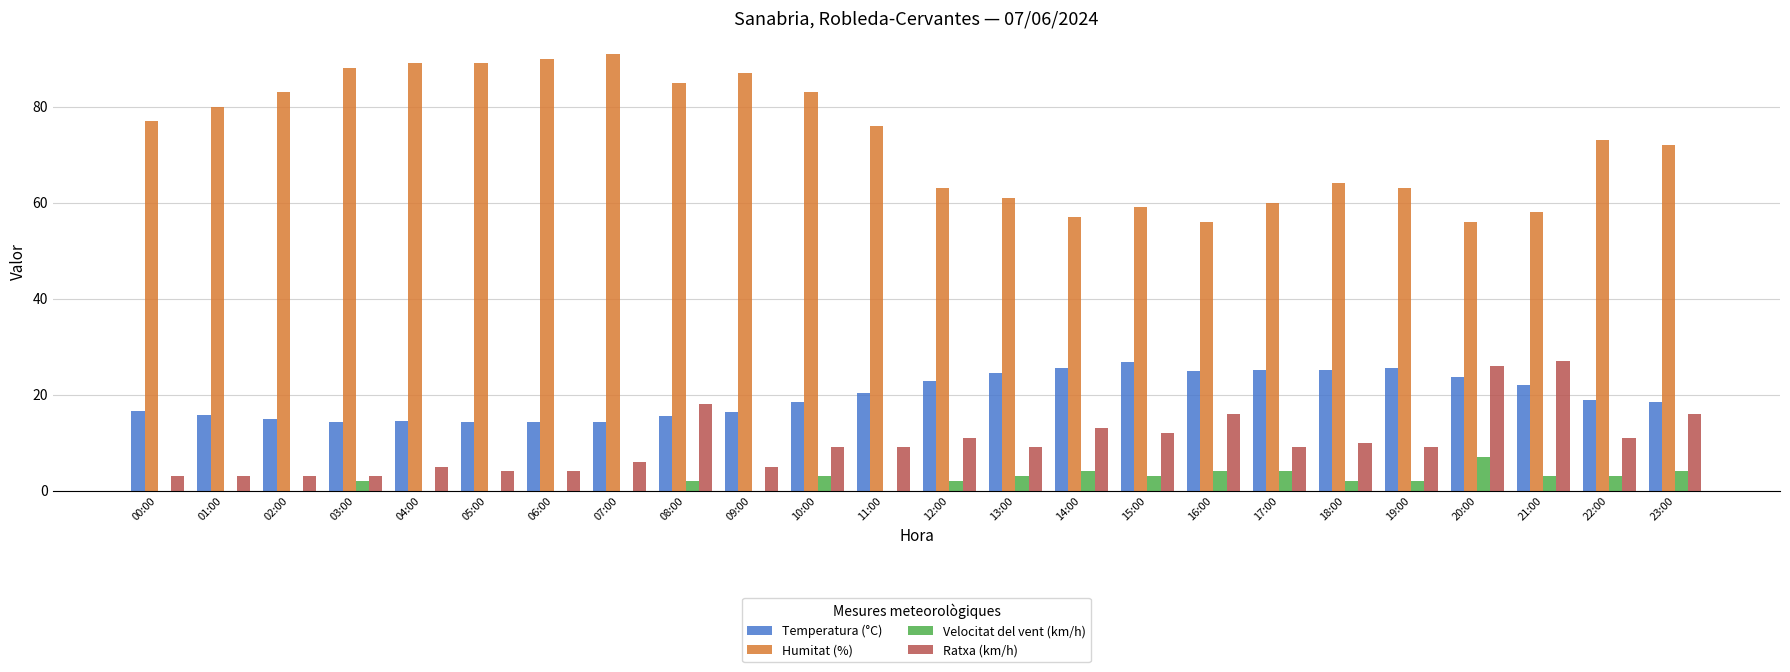

Is the value of Humitat (%) at 03:00 greater than the value of Ratxa (km/h) at 12:00?

Yes